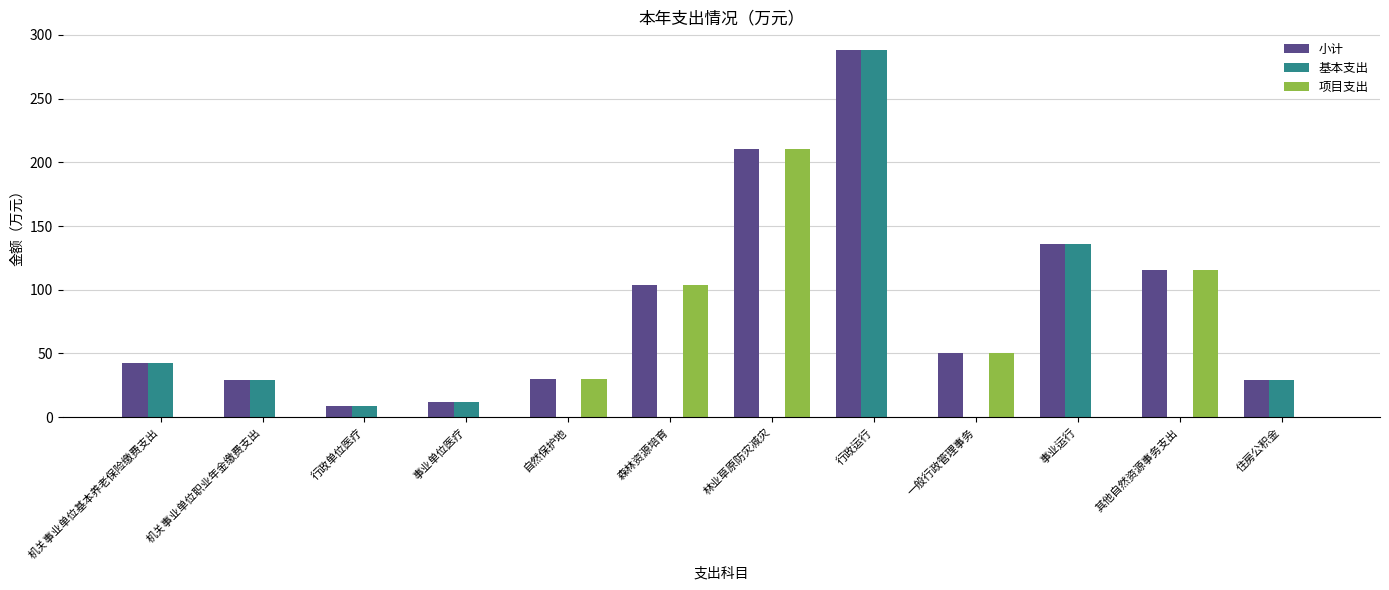

Which series has the widest spread of values?

基本支出